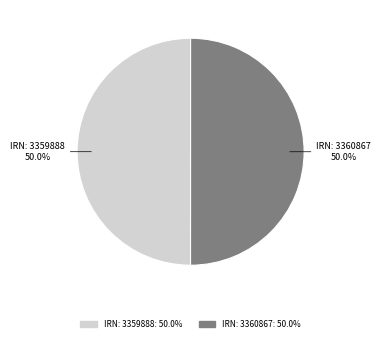

What percentage is NOT represented by IRN: 3360867?

50.0%